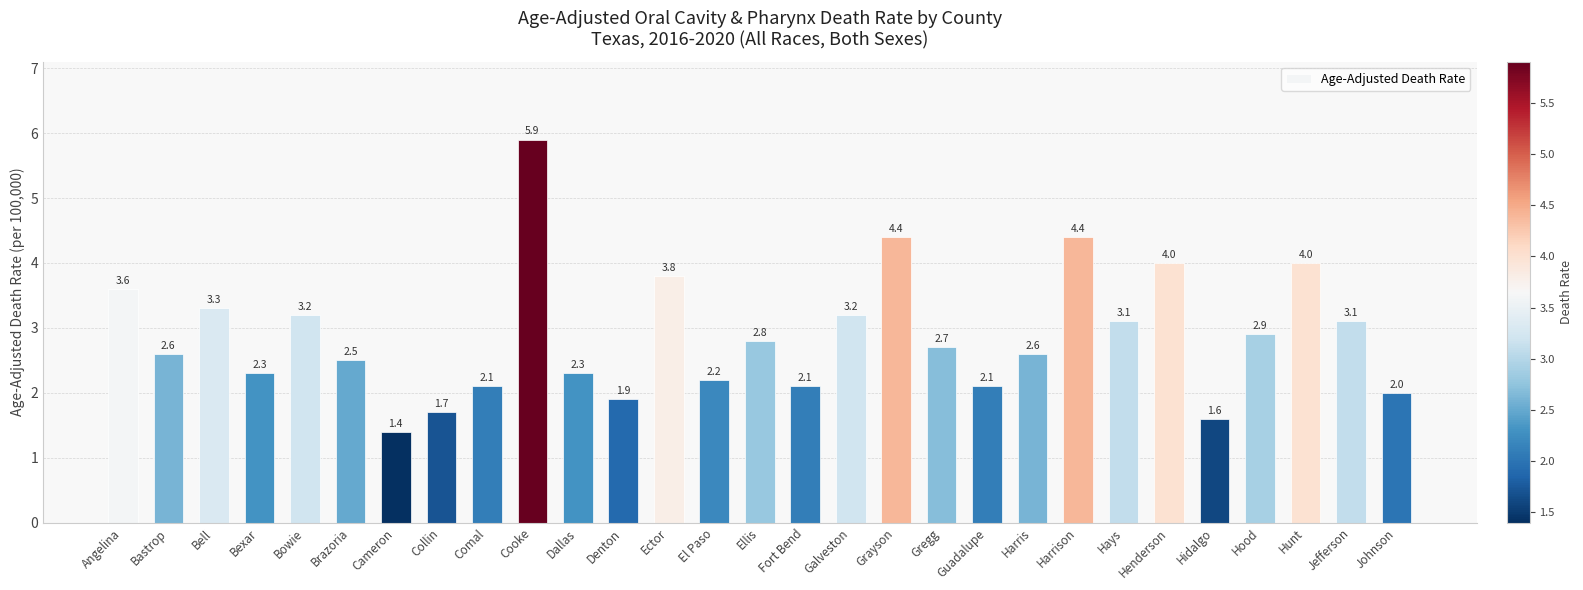

Count the number of categories in the chart.

29